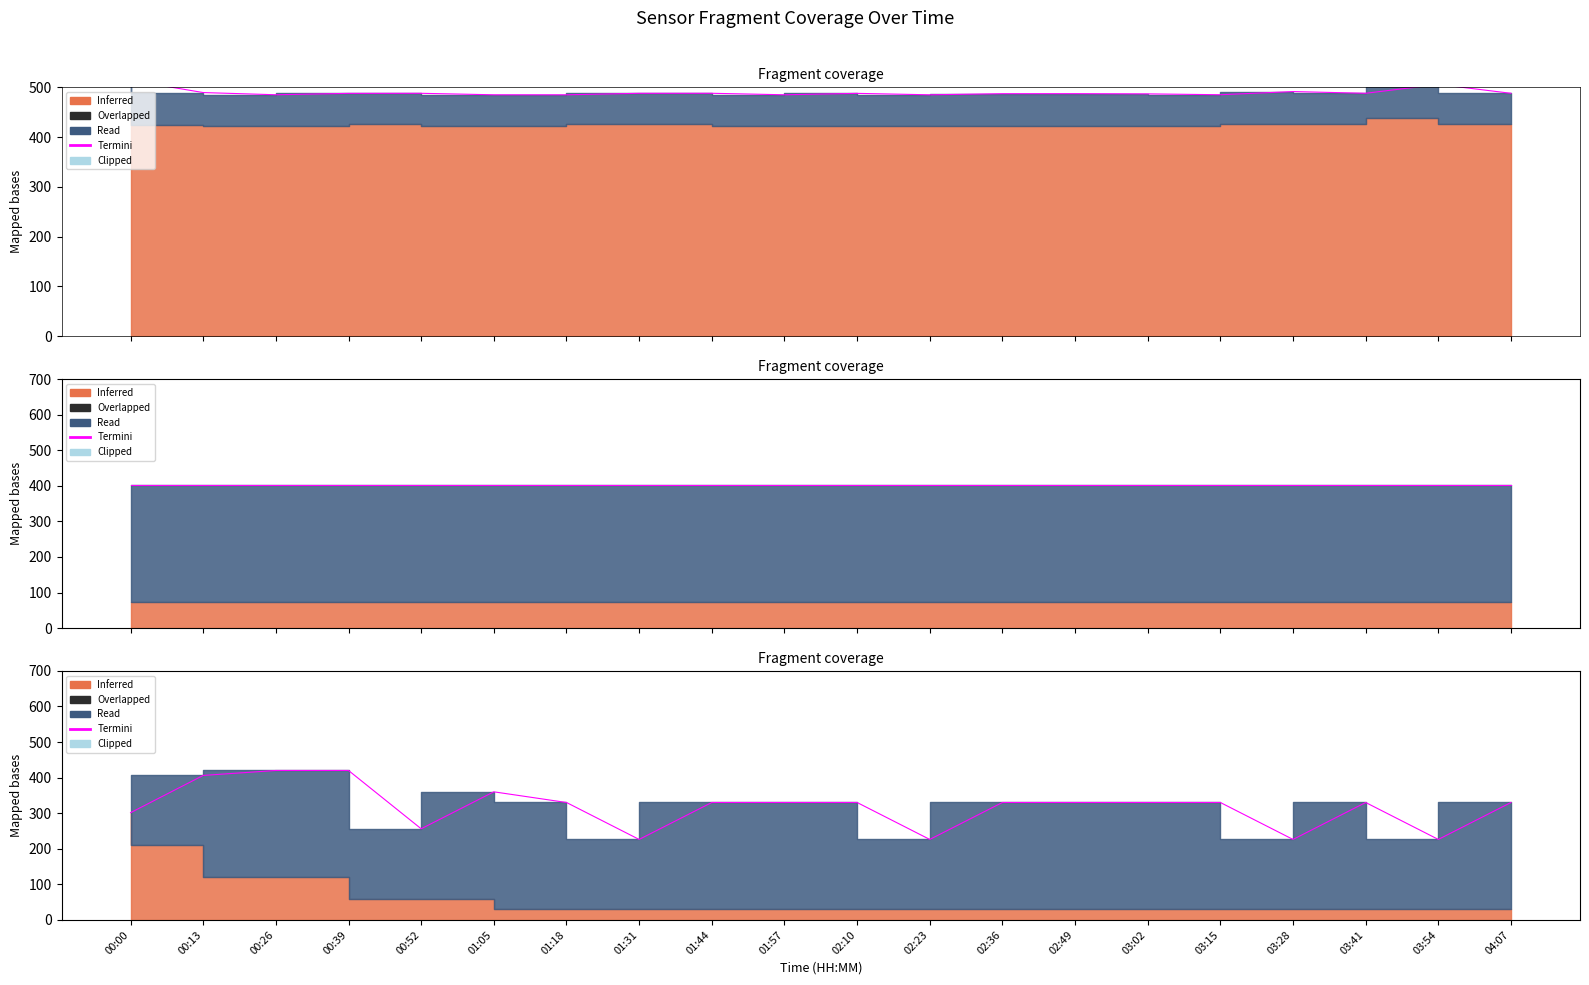

How many values exceed 330?

4